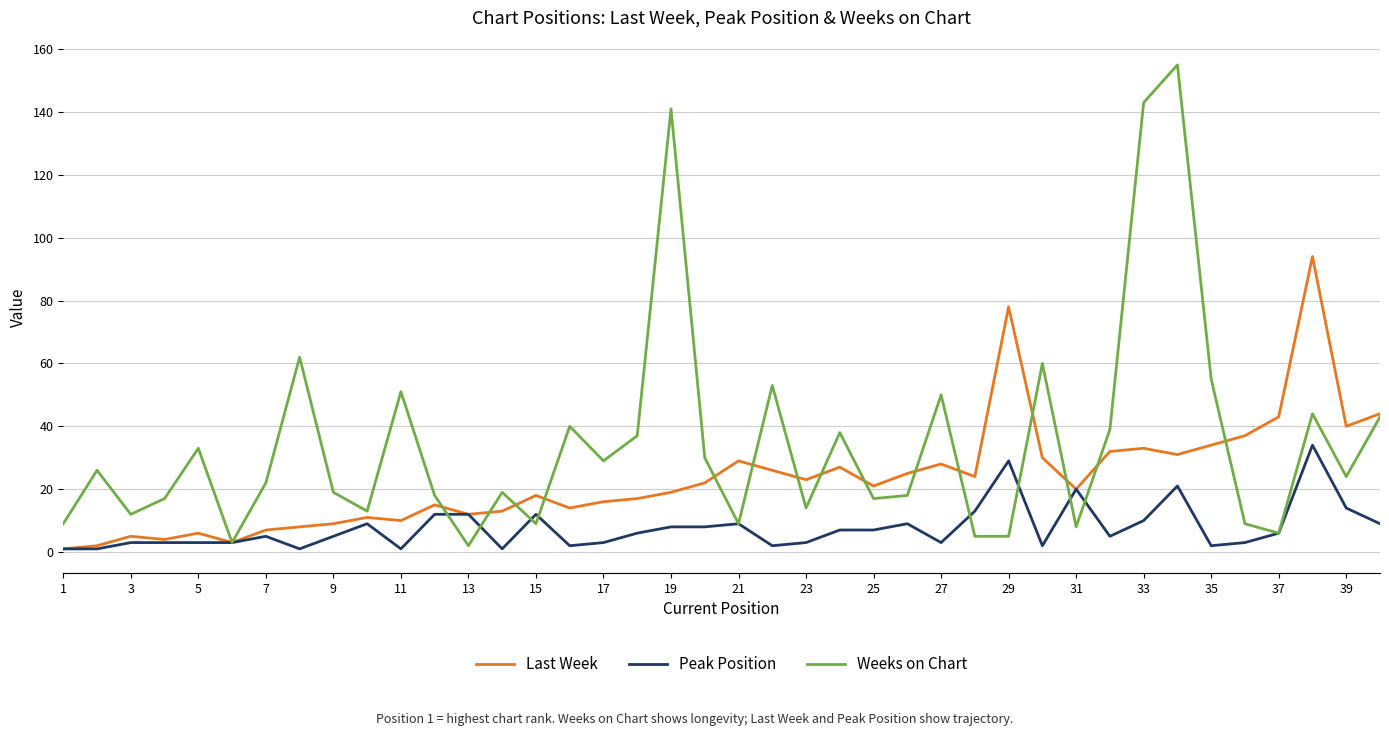

What is the greatest value displayed?

155